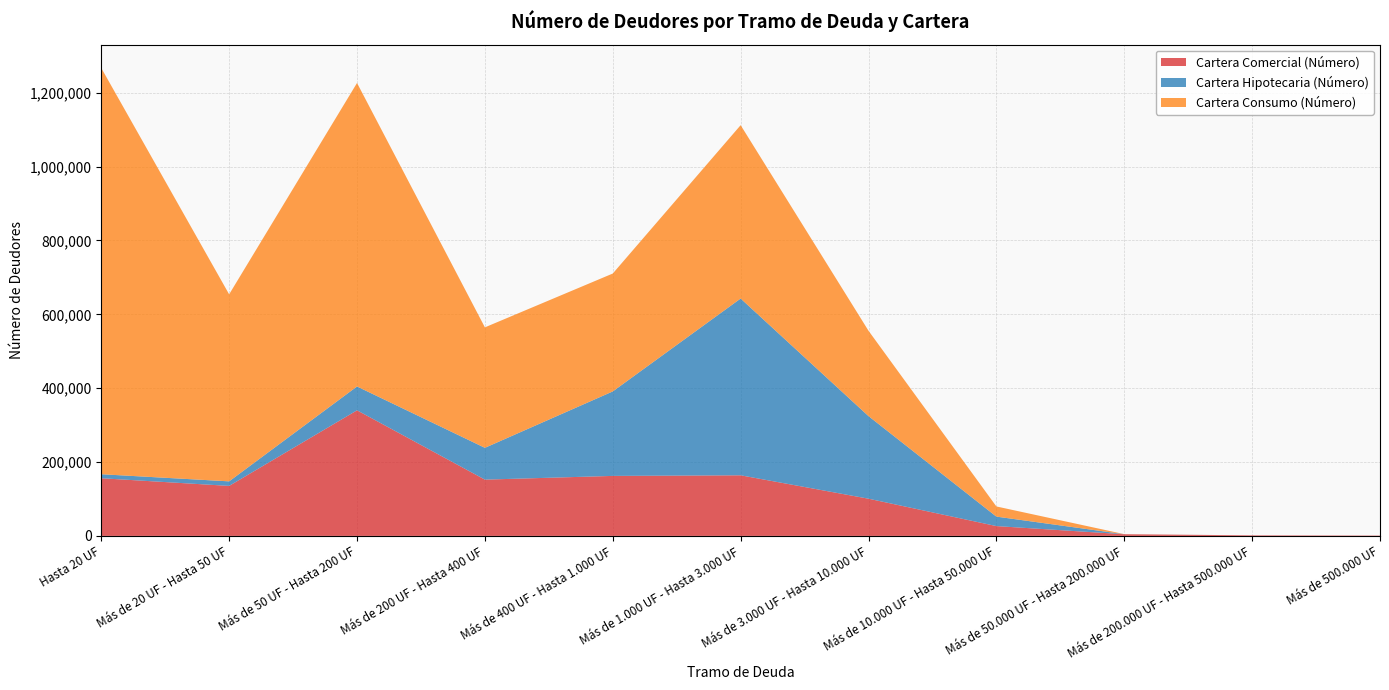

Reading left to right, transcribe all the data shown in this chart.

Cartera Comercial (Número): Hasta 20 UF=156170	Más de 20 UF - Hasta 50 UF=135392	Más de 50 UF - Hasta 200 UF=340117	Más de 200 UF - Hasta 400 UF=152400	Más de 400 UF - Hasta 1.000 UF=162462	Más de 1.000 UF - Hasta 3.000 UF=164105	Más de 3.000 UF - Hasta 10.000 UF=100744	Más de 10.000 UF - Hasta 50.000 UF=26588	Más de 50.000 UF - Hasta 200.000 UF=4472	Más de 200.000 UF - Hasta 500.000 UF=1471	Más de 500.000 UF=878
Cartera Hipotecaria (Número): Hasta 20 UF=10841	Más de 20 UF - Hasta 50 UF=12310	Más de 50 UF - Hasta 200 UF=64516	Más de 200 UF - Hasta 400 UF=86112	Más de 400 UF - Hasta 1.000 UF=228742	Más de 1.000 UF - Hasta 3.000 UF=478649	Más de 3.000 UF - Hasta 10.000 UF=223626	Más de 10.000 UF - Hasta 50.000 UF=25652	Más de 50.000 UF - Hasta 200.000 UF=117	Más de 200.000 UF - Hasta 500.000 UF=5	Más de 500.000 UF=0
Cartera Consumo (Número): Hasta 20 UF=1099947	Más de 20 UF - Hasta 50 UF=506474	Más de 50 UF - Hasta 200 UF=821886	Más de 200 UF - Hasta 400 UF=326227	Más de 400 UF - Hasta 1.000 UF=319250	Más de 1.000 UF - Hasta 3.000 UF=469472	Más de 3.000 UF - Hasta 10.000 UF=231137	Más de 10.000 UF - Hasta 50.000 UF=27515	Más de 50.000 UF - Hasta 200.000 UF=214	Más de 200.000 UF - Hasta 500.000 UF=14	Más de 500.000 UF=2